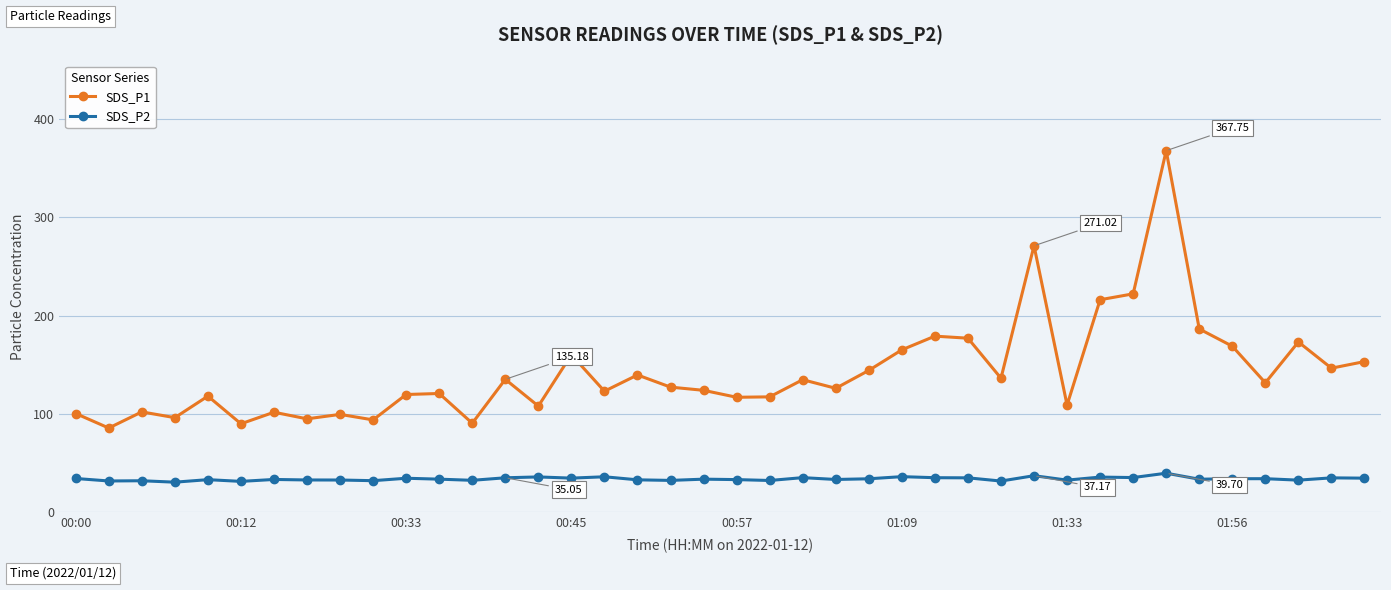

True or false: SDS_P1 has more than 2 points higher than both neighbors.

True